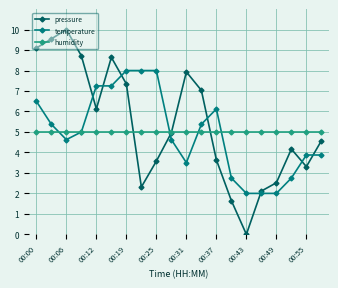

What is the value of the pressure point at the 12th from the left?

7.0